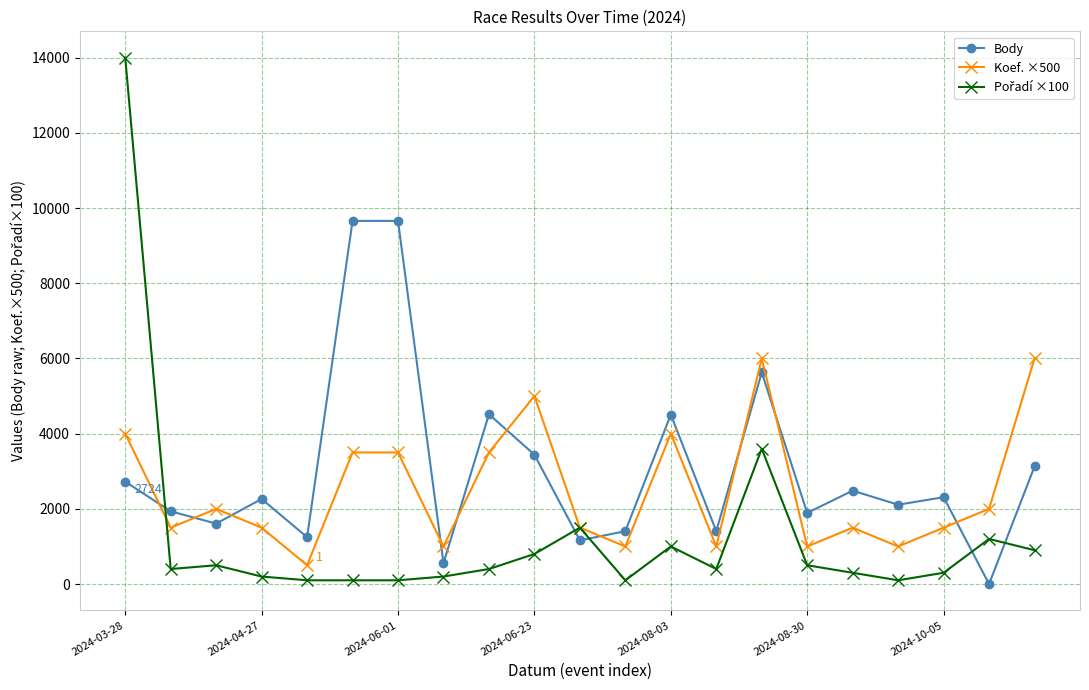

True or false: Body has more than 0 interior local peaks.

True